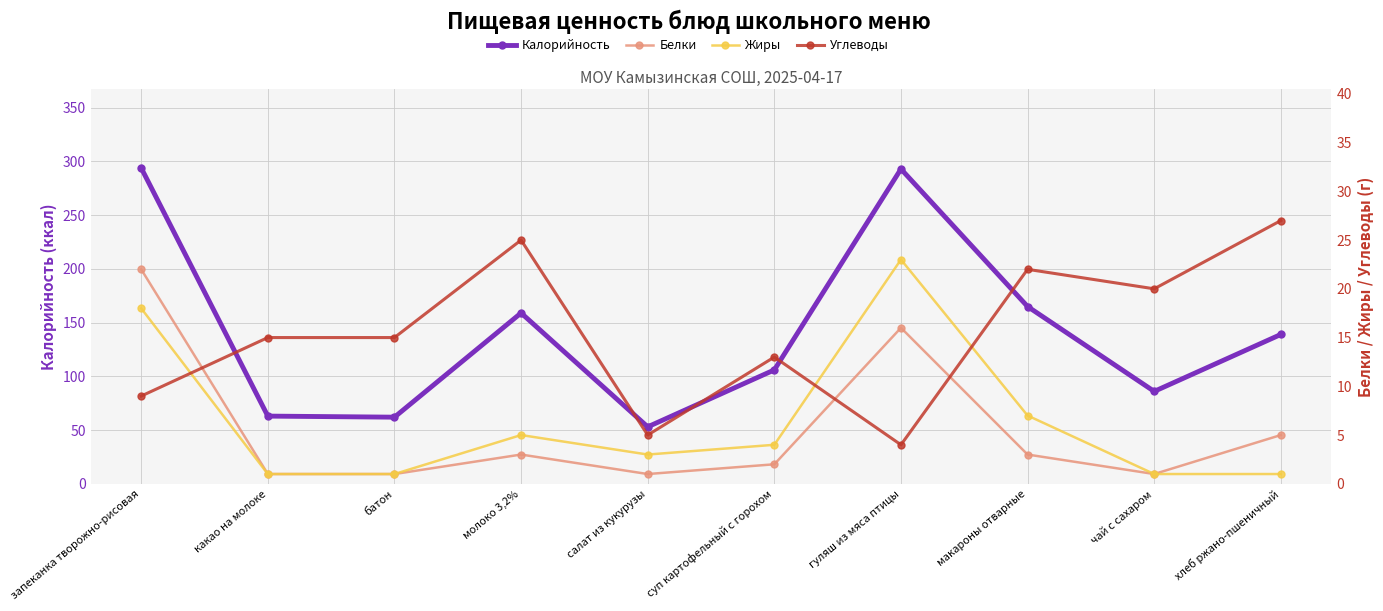

Does the chart have visible grid lines?

Yes